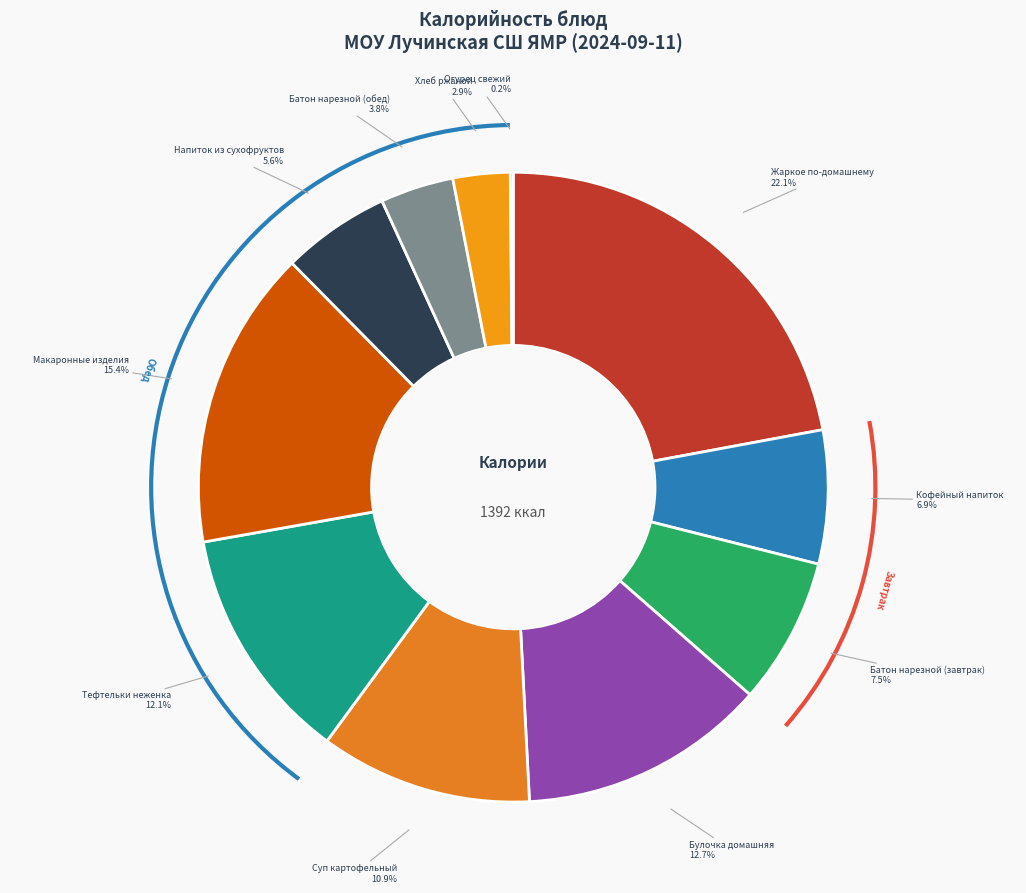

Does Батон нарезной (обед) represent more than half of the total?

No